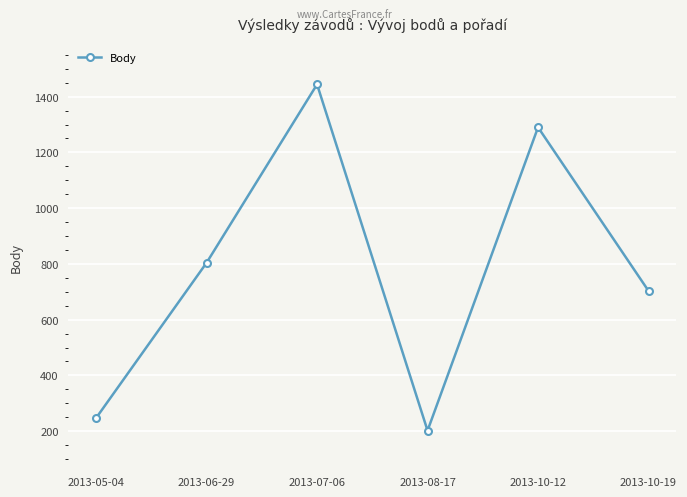

Reading left to right, list all the values displayed in this chart.

247	804	1444	202	1290	703